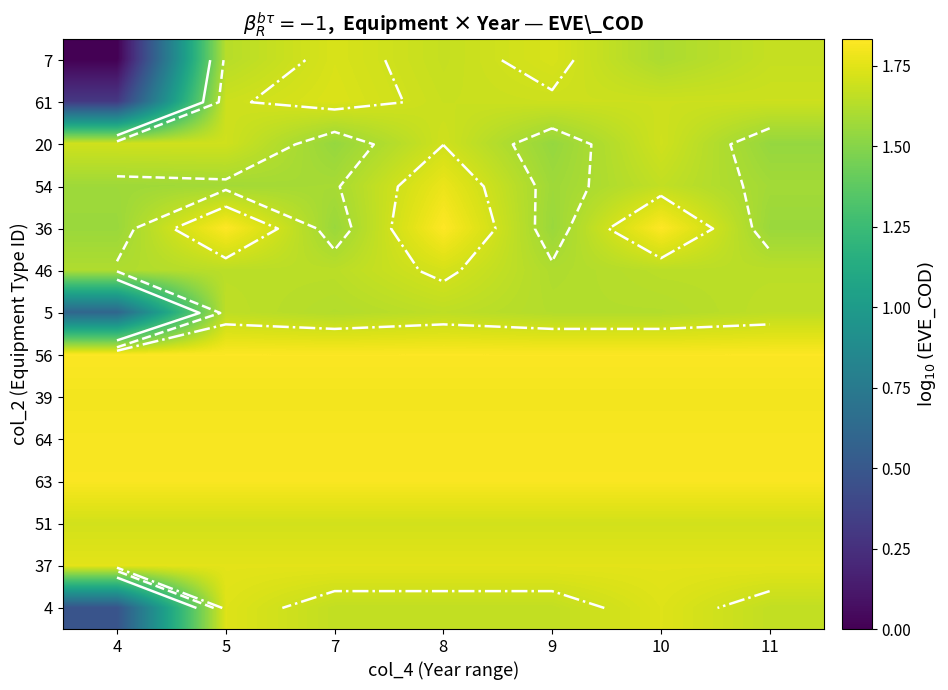

At how many categories does at least one series exceed 0?

7